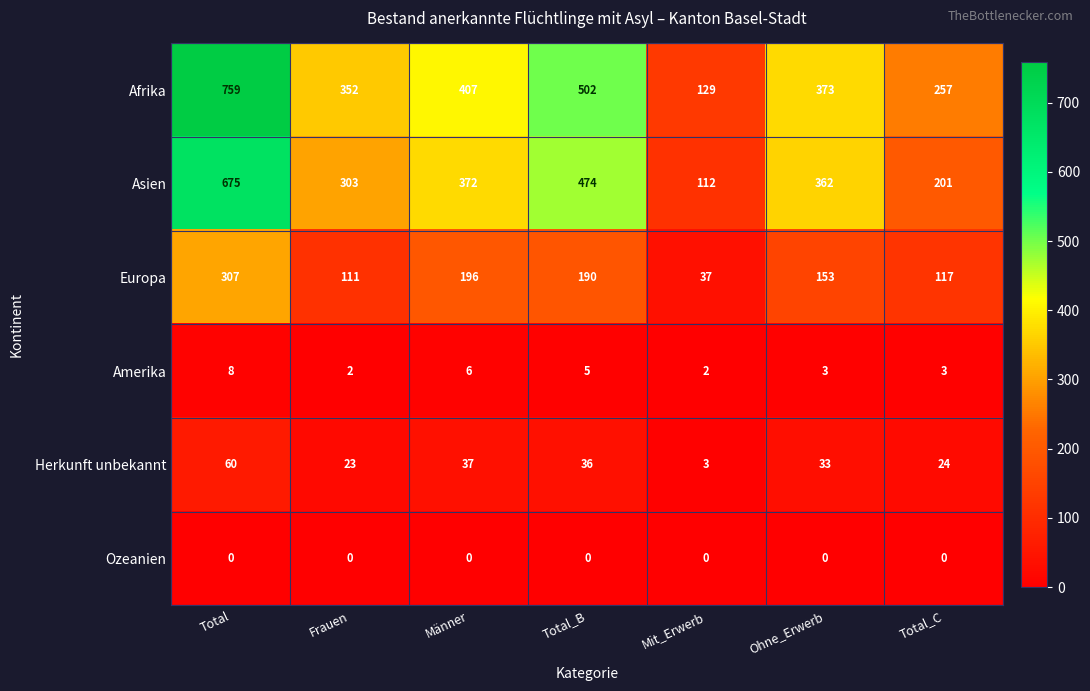

Which category has the highest value across all series?

Total